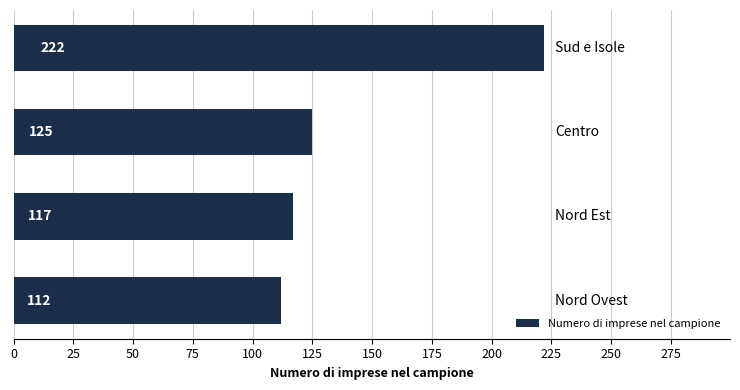

What is the difference between the maximum and second lowest values?

105